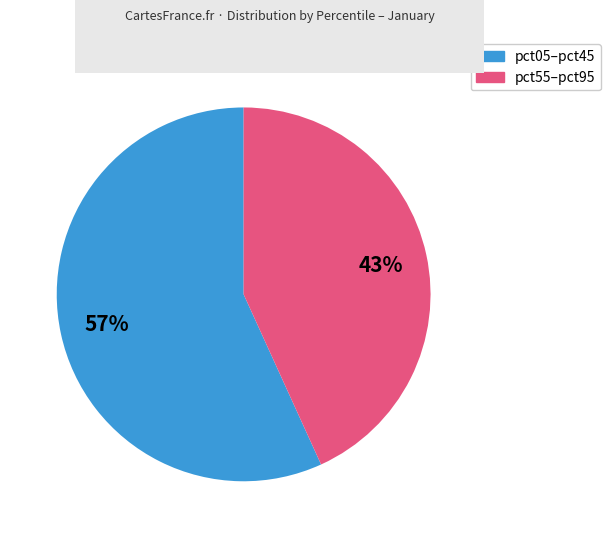

Is there any slice that represents more than half of the pie?

Yes